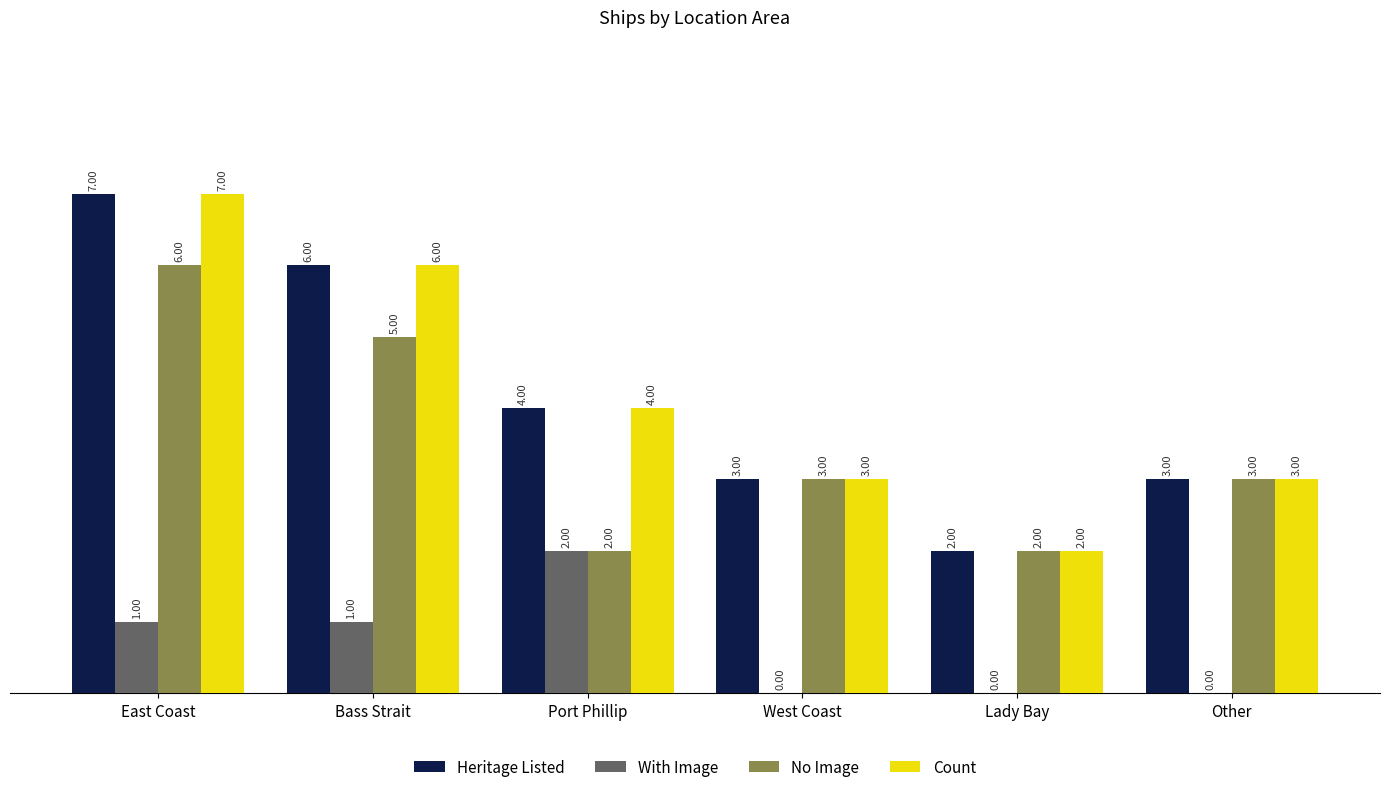

The value of No Image at Port Phillip is 2. True or false?

True